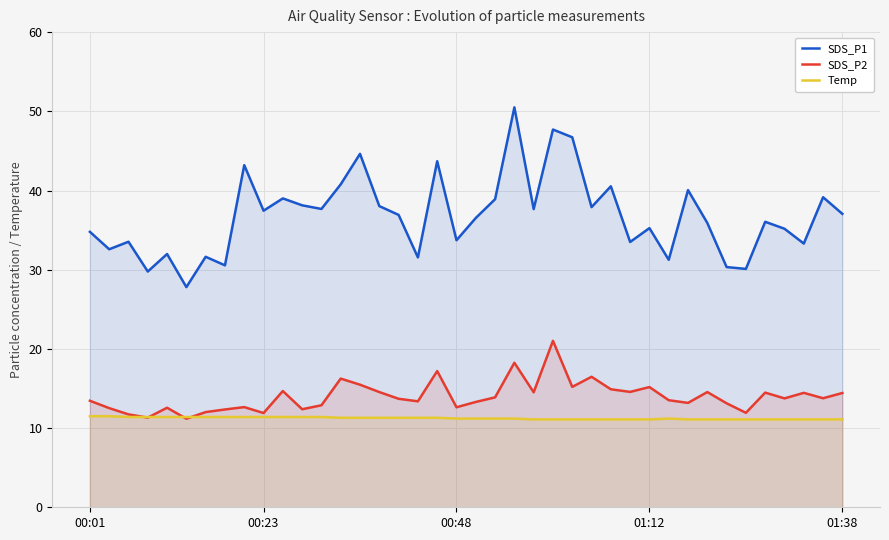

Reading right to left, extract all data points from this chart.

SDS_P1: 37.0	39.1	33.3	35.2	36.0	30.1	30.3	35.9	40.0	31.2	35.2	33.5	40.5	37.9	46.7	47.7	37.6	50.5	38.9	36.5	33.7	43.7	31.6	36.9	38.0	44.6	40.8	37.7	38.1	39.0	37.5	43.2	30.6	31.6	27.8	32.0	29.8	33.5	32.6	34.8
SDS_P2: 14.4	13.8	14.4	13.8	14.5	11.9	13.1	14.6	13.2	13.5	15.2	14.6	14.9	16.5	15.2	21.0	14.5	18.2	13.9	13.3	12.6	17.2	13.4	13.7	14.6	15.5	16.2	12.9	12.4	14.7	11.9	12.7	12.3	12.0	11.2	12.6	11.3	11.7	12.5	13.4
Temp: 11.1	11.1	11.1	11.1	11.1	11.1	11.1	11.1	11.1	11.2	11.1	11.1	11.1	11.1	11.1	11.1	11.1	11.2	11.2	11.2	11.2	11.3	11.3	11.3	11.3	11.3	11.3	11.4	11.4	11.4	11.4	11.4	11.4	11.4	11.4	11.4	11.4	11.4	11.5	11.5